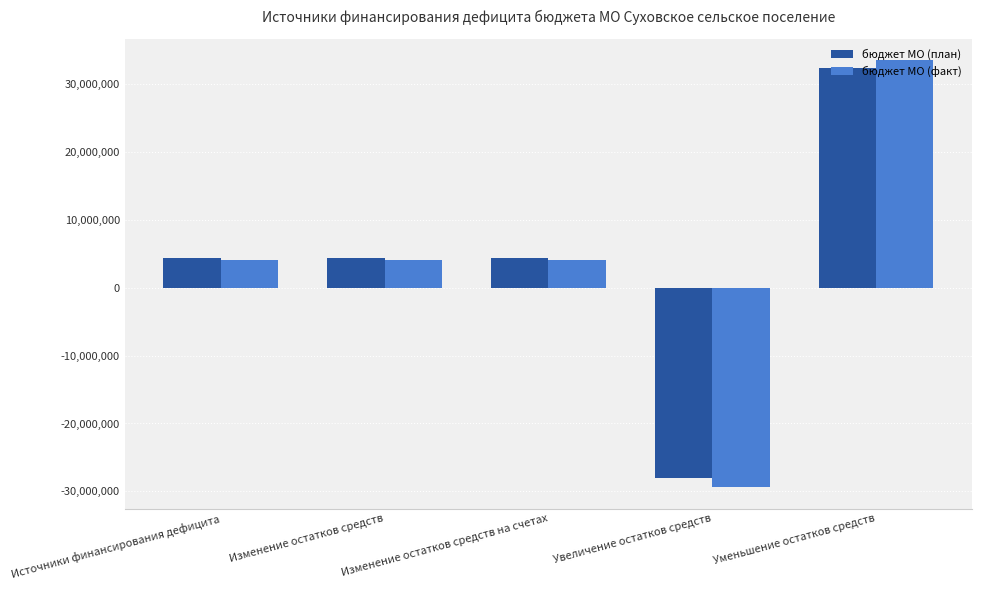

Read the бюджет МО (план) value at Источники финансирования дефицита.

4366559.0